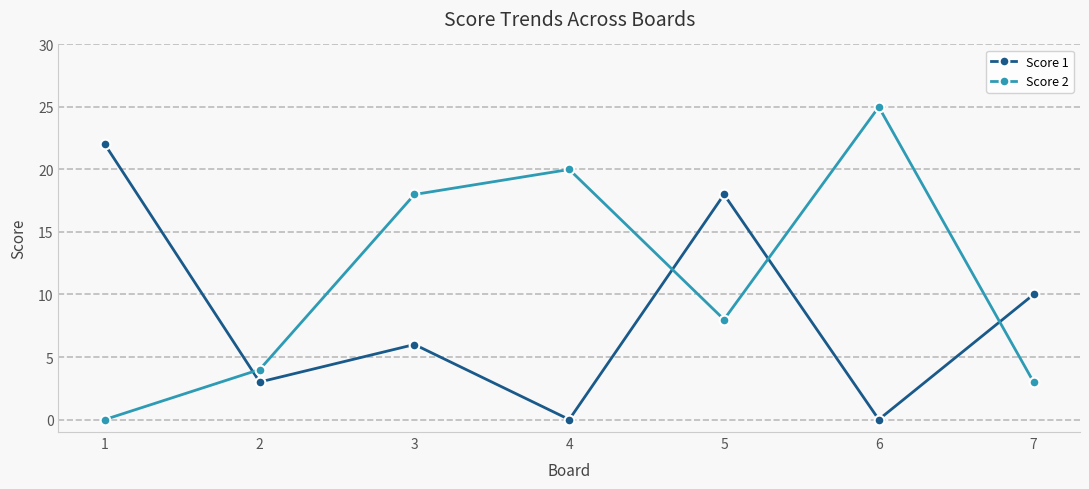

How many intersections are there between Score 2 and Score 1?

4